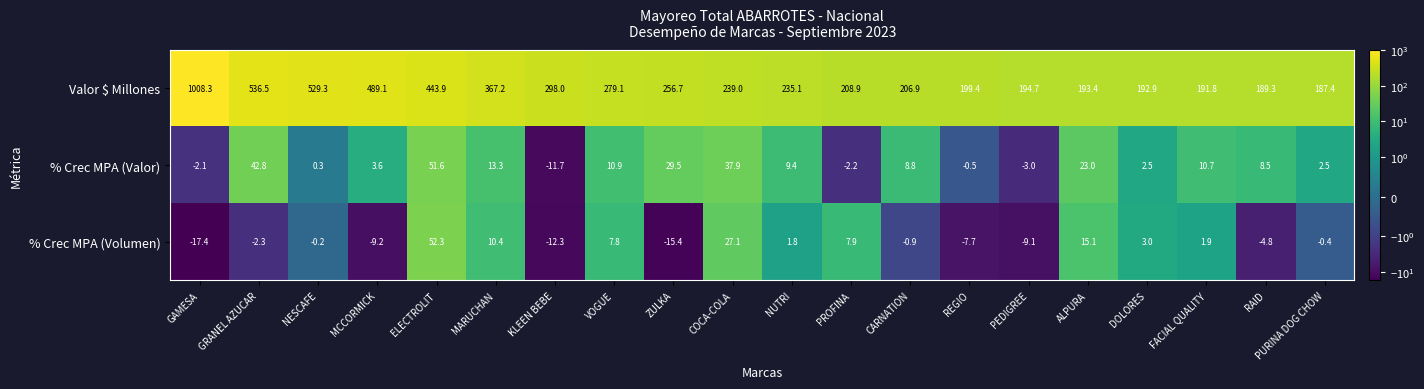

What is the approximate value of % Crec MPA (Volumen) at MCCORMICK?

-9.2